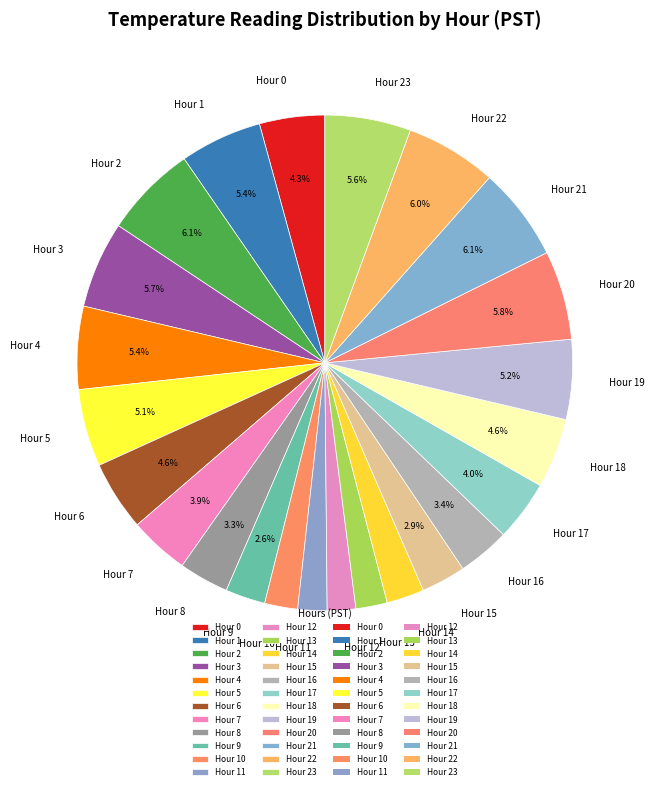

Which has a higher value, Hour 12 or Hour 6?

Hour 6